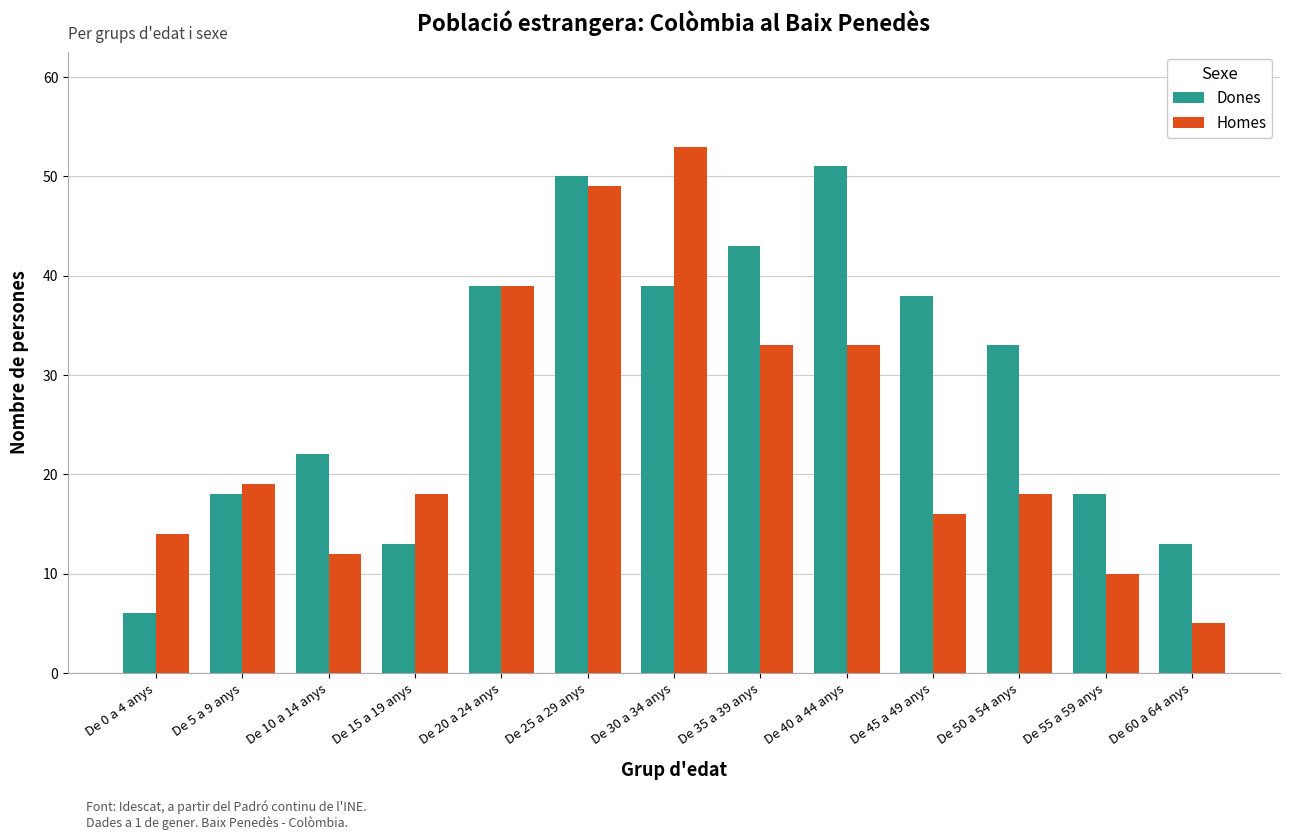

What is the sum of the Homes values at De 35 a 39 anys and De 20 a 24 anys?

72